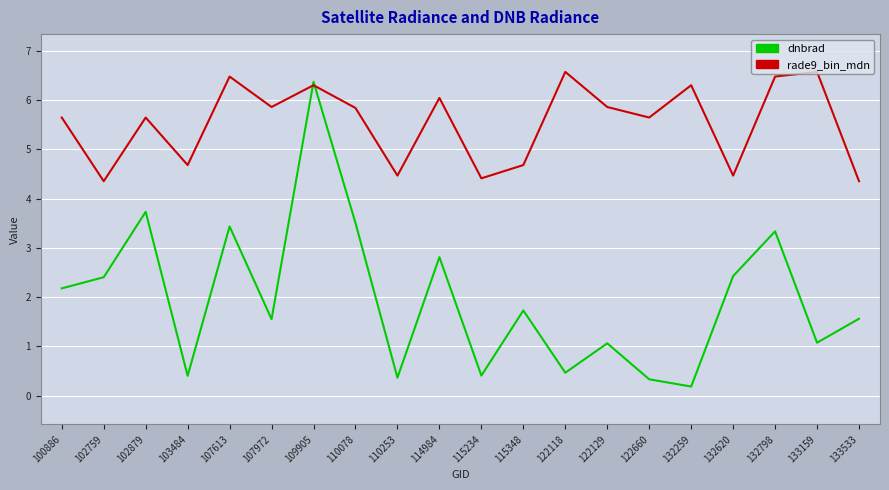

Does the chart display data point markers on the line(s)?

No